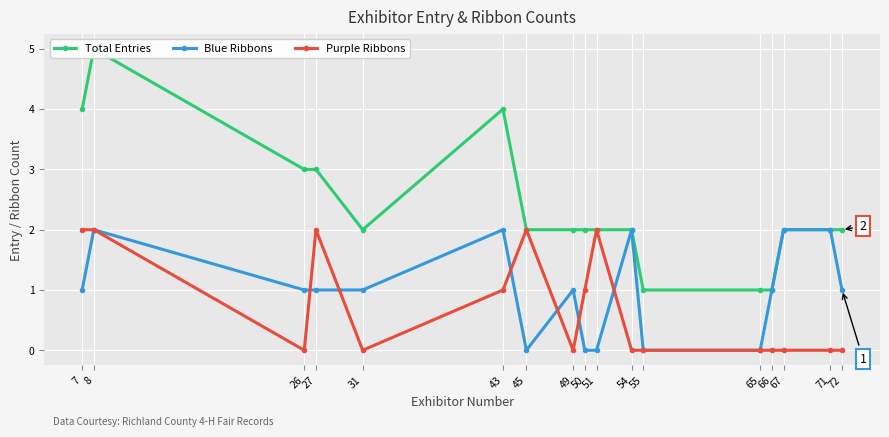

What is the value of the Blue Ribbons point at the 11th from the left?

2